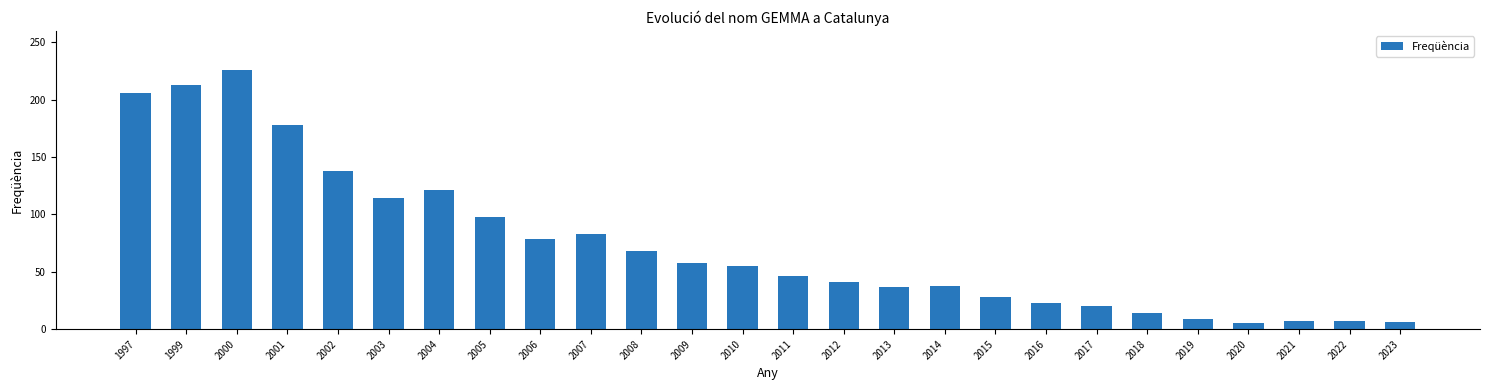

What is the greatest value displayed?

226